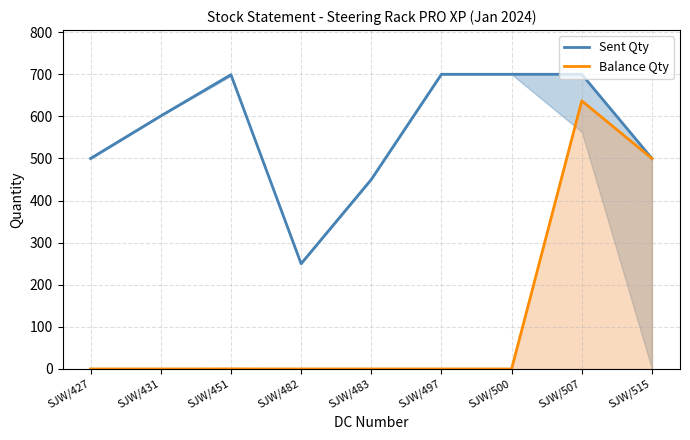

True or false: Balance Qty and Sent Qty intersect in this chart.

False